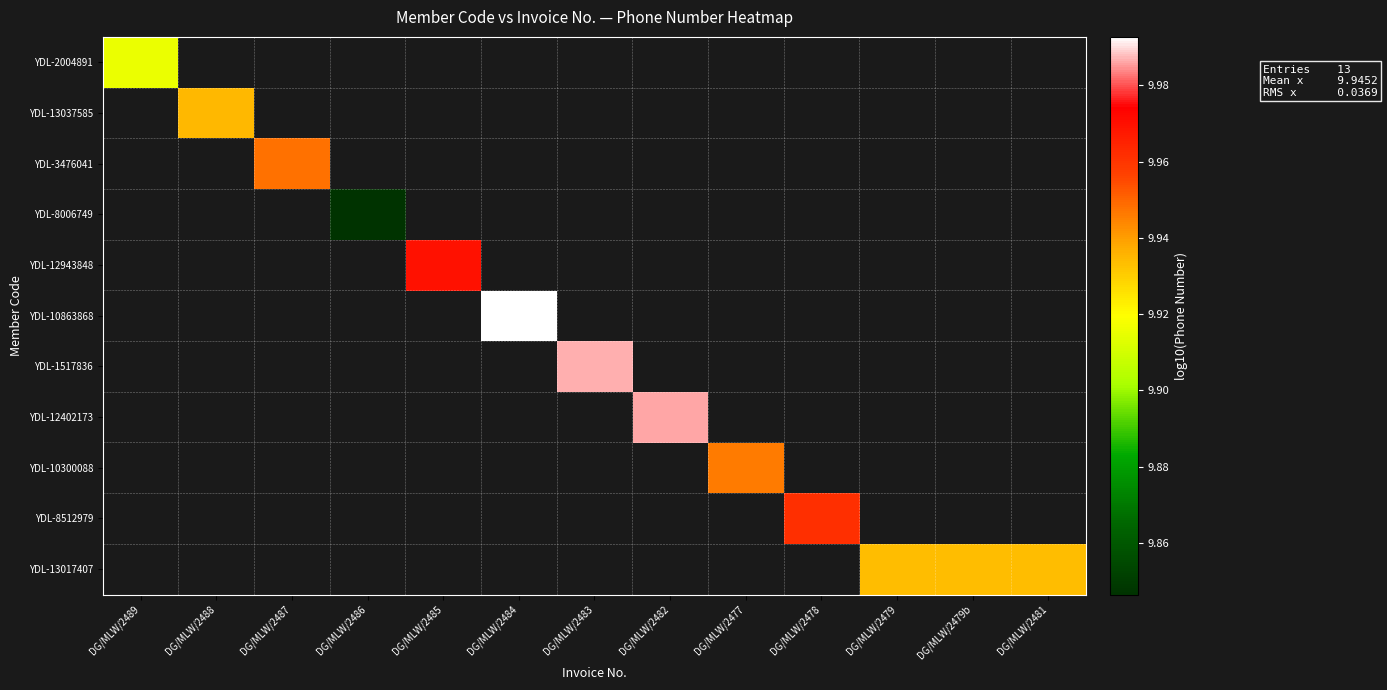

How many categories are shown in the chart?

13